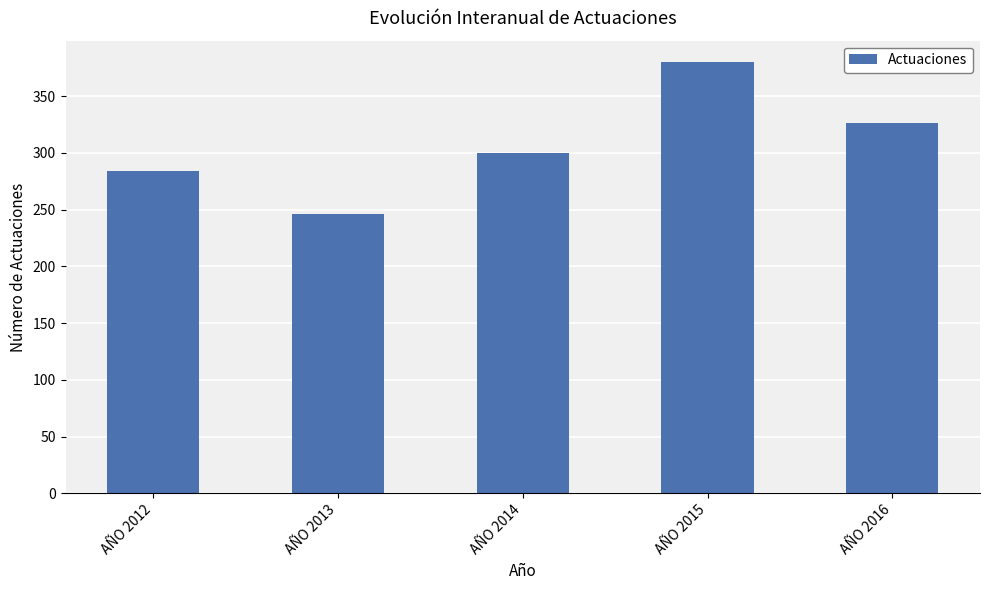

Rank the categories by value from lowest to highest.

AÑO 2013, AÑO 2012, AÑO 2014, AÑO 2016, AÑO 2015